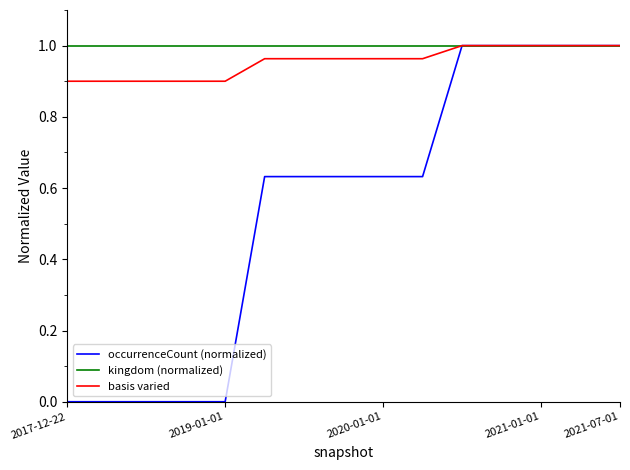

Which series has the widest spread of values?

occurrenceCount (normalized)